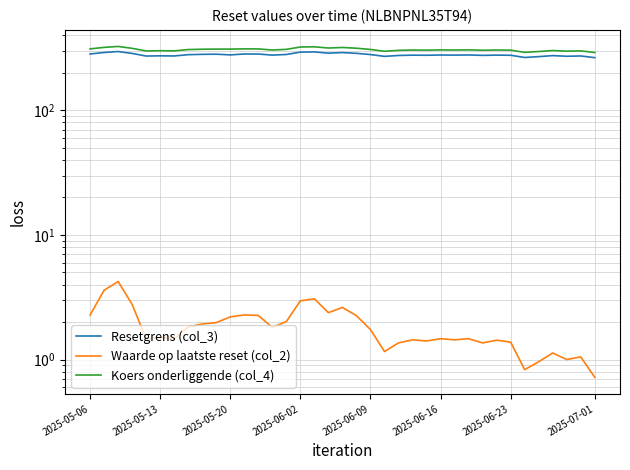

Reading left to right, transcribe all the data shown in this chart.

Resetgrens (col_3): 283.4	291.4	296.5	286.3	272.8	273.9	273.2	279.9	281.6	282.3	278.7	283.4	283.2	277.6	280.8	293.4	294.5	287.9	290.8	286.8	280.5	271.2	275.7	277.4	276.8	278.1	277.6	278.3	276.3	277.6	276.8	265.7	269.9	275.0	271.7	273.2	264.8
Waarde op laatste reset (col_2): 2.3	3.6	4.2	2.8	1.5	1.5	1.5	1.8	1.9	2.0	2.2	2.3	2.3	1.8	2.0	3.0	3.1	2.4	2.6	2.2	1.7	1.2	1.4	1.4	1.4	1.5	1.4	1.5	1.4	1.4	1.4	0.8	1.0	1.1	1.0	1.1	0.7
Koers onderliggende (col_4): 311.4	320.2	325.8	314.6	299.8	301.0	300.2	307.6	309.4	310.2	310.2	311.4	311.2	305.0	308.6	322.4	323.6	316.4	319.6	315.2	308.2	298.0	303.0	304.8	304.2	305.6	305.0	305.8	303.6	305.0	304.2	292.0	296.6	302.2	298.6	300.2	291.0